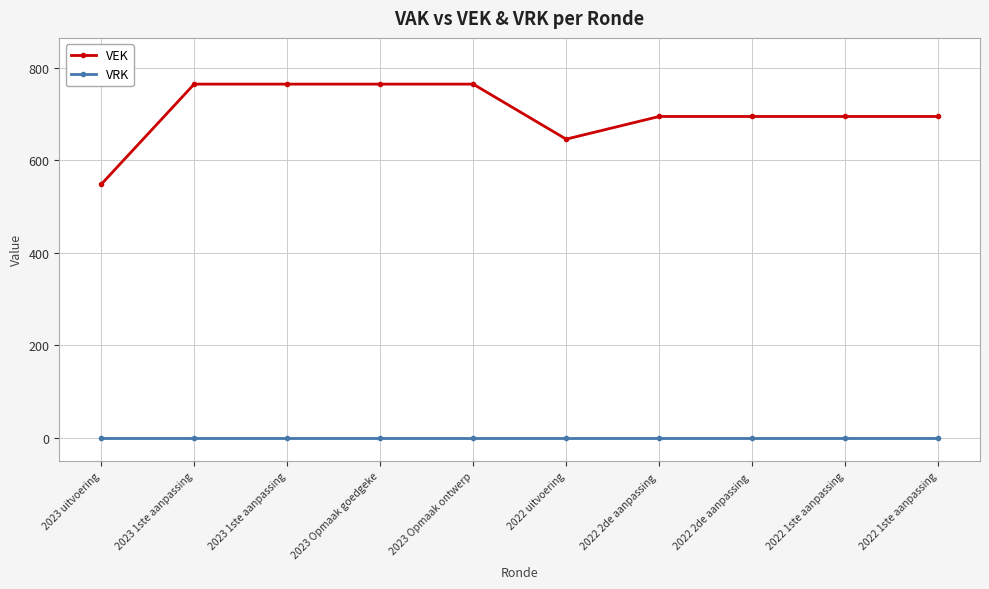

Reading left to right, transcribe all the data shown in this chart.

VEK: 2023 uitvoering=548	2023 1ste aanpassing=765	2023 1ste aanpassing=765	2023 Opmaak goedgeke=765	2023 Opmaak ontwerp=765	2022 uitvoering=646	2022 2de aanpassing =695	2022 2de aanpassing =695	2022 1ste aanpassing=695	2022 1ste aanpassing=695
VRK: 2023 uitvoering=0	2023 1ste aanpassing=0	2023 1ste aanpassing=0	2023 Opmaak goedgeke=0	2023 Opmaak ontwerp=0	2022 uitvoering=0	2022 2de aanpassing =0	2022 2de aanpassing =0	2022 1ste aanpassing=0	2022 1ste aanpassing=0